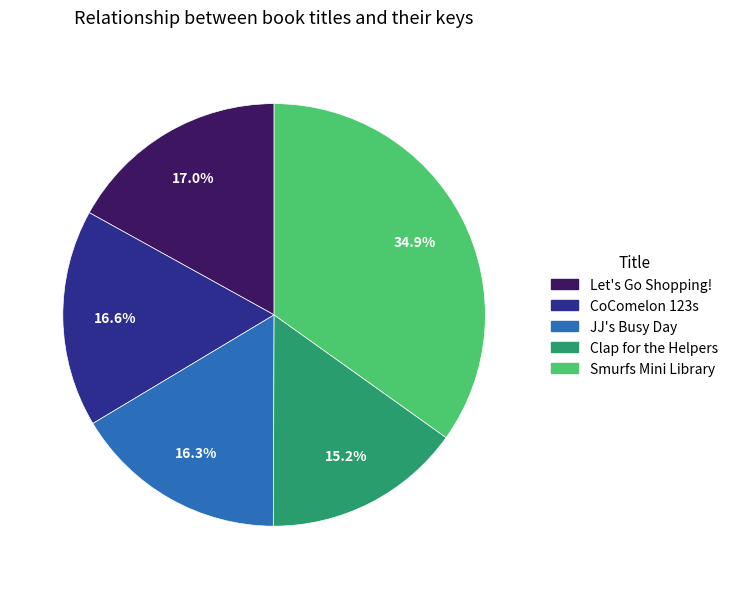

What percentage is the CoComelon 123s slice, to the nearest percent?

17%